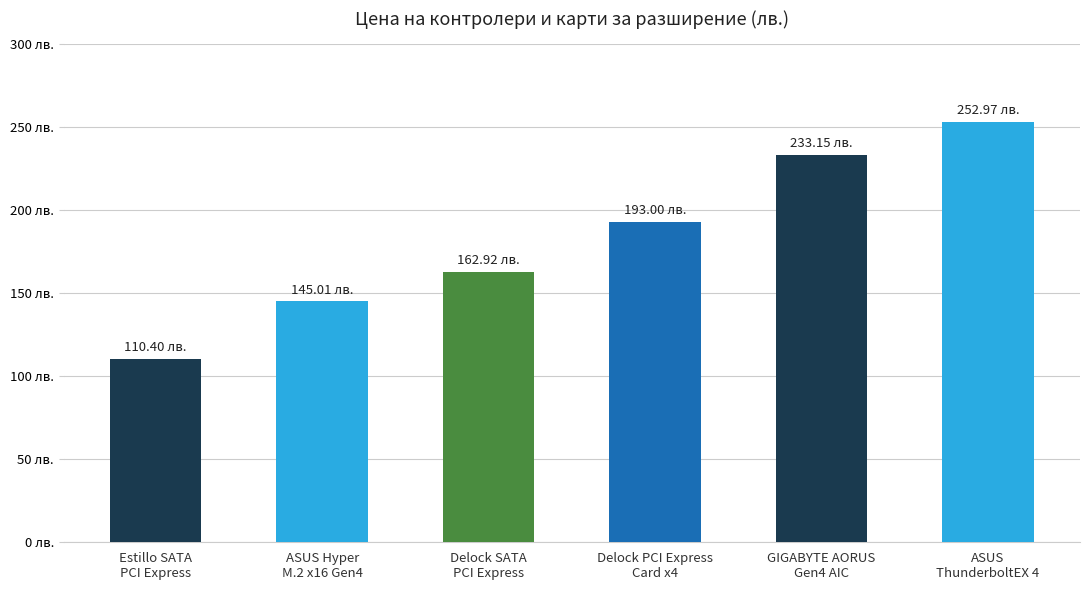

What is the change in value from ASUS Hyper
M.2 x16 Gen4 to ASUS
ThunderboltEX 4?

+108.0